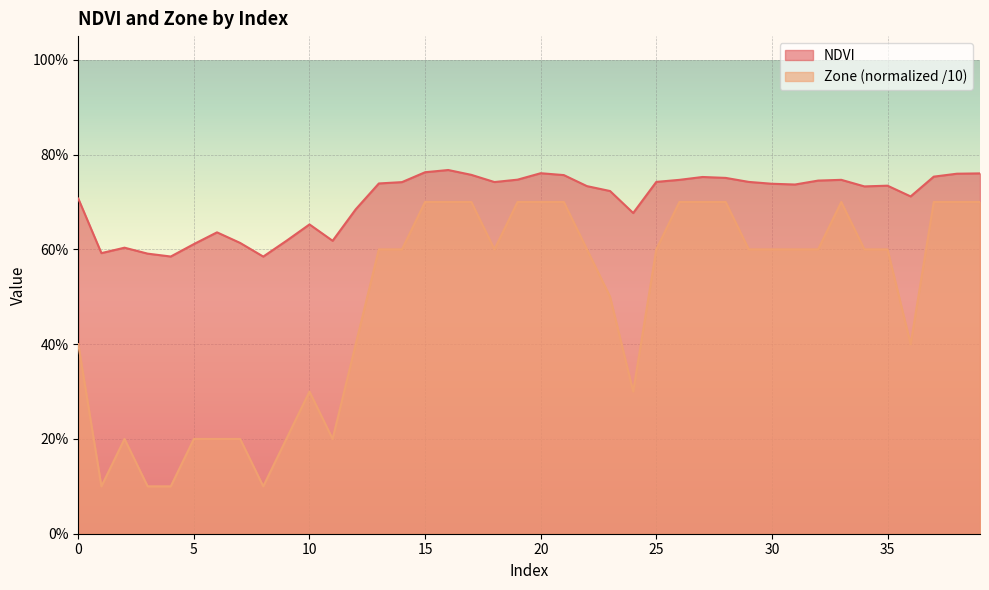

What value does the Zone series have at 30?

0.6